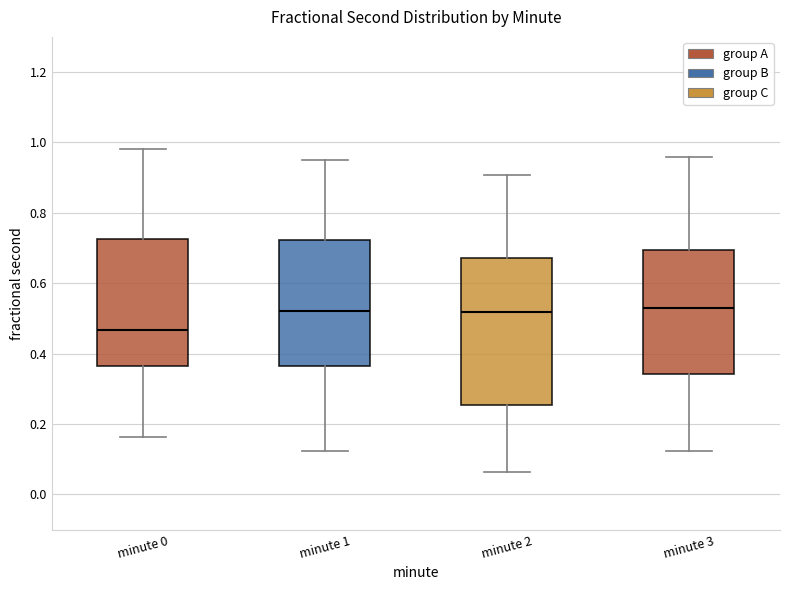

Reading left to right, transcribe this box plot: for each box, give where its median line is, the range the box spans, and where its two whiskers end, as read against the y-axis. The values are not printed on the chart, so give them approximately, as read against the axis.

minute 0: median 0.46, box 0.36 to 0.72, whiskers 0.16 to 0.98
minute 1: median 0.52, box 0.36 to 0.72, whiskers 0.12 to 0.94
minute 2: median 0.52, box 0.26 to 0.68, whiskers 0.06 to 0.90
minute 3: median 0.52, box 0.34 to 0.70, whiskers 0.12 to 0.96